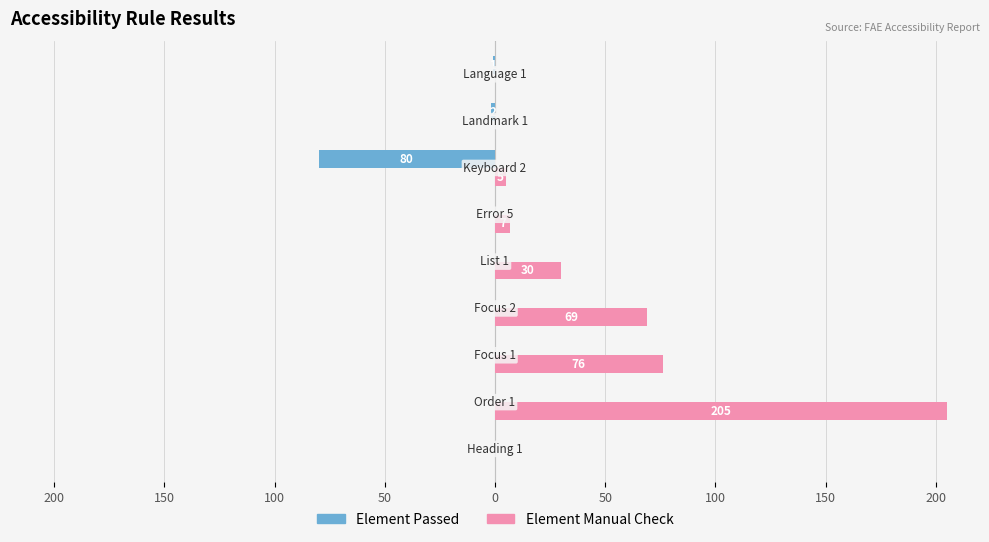

Which series has the largest total across all categories?

Element Manual Check